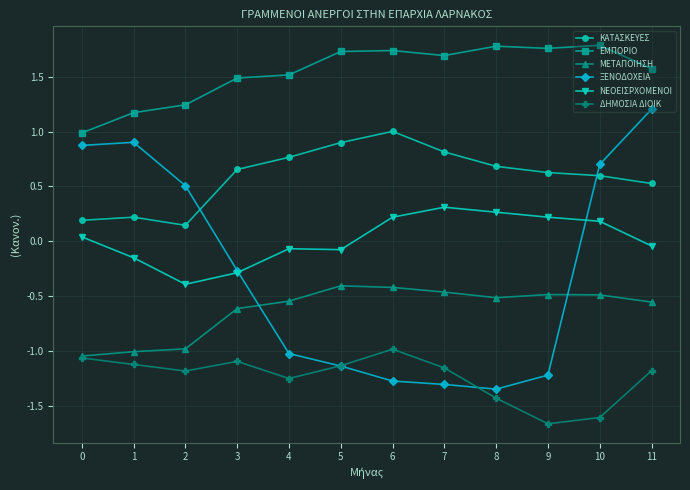

The ΞΕΝΟΔΟΧΕΙΑ series shows 0.6 at 0. True or false?

False